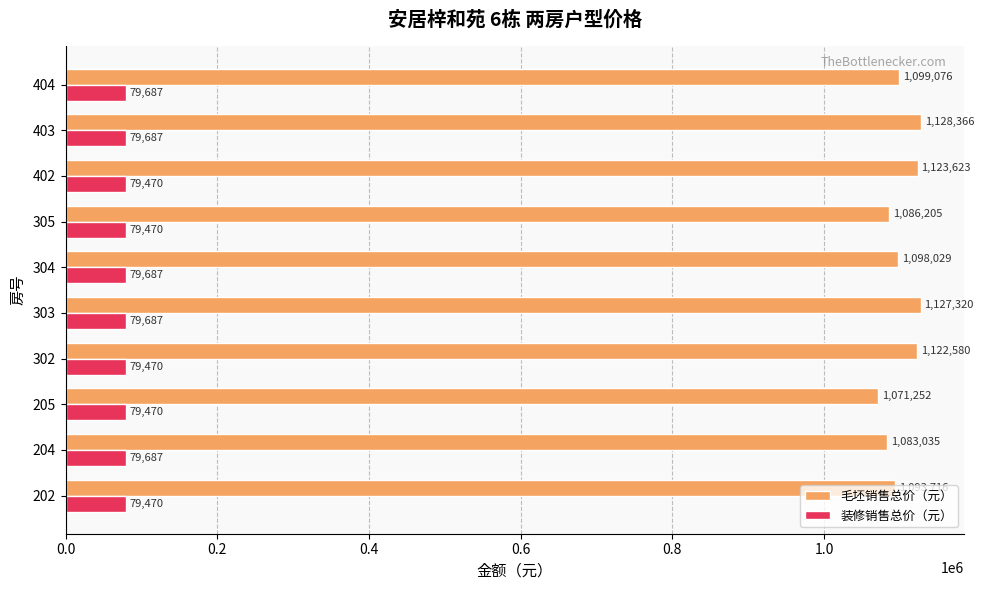

Which series has the widest spread of values?

毛坯销售总价（元）